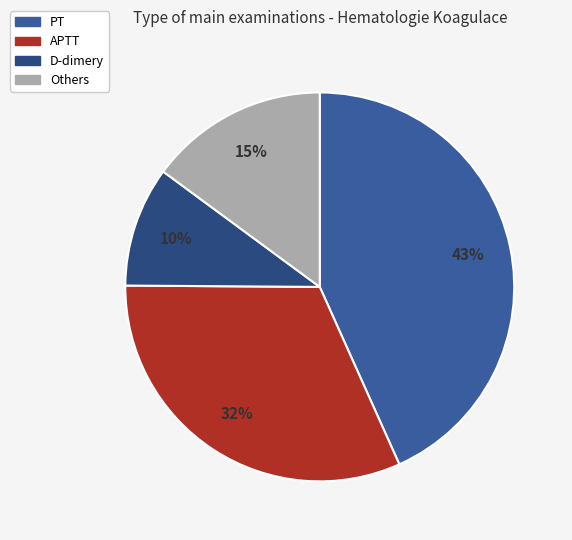

How many segments does this pie chart have?

4